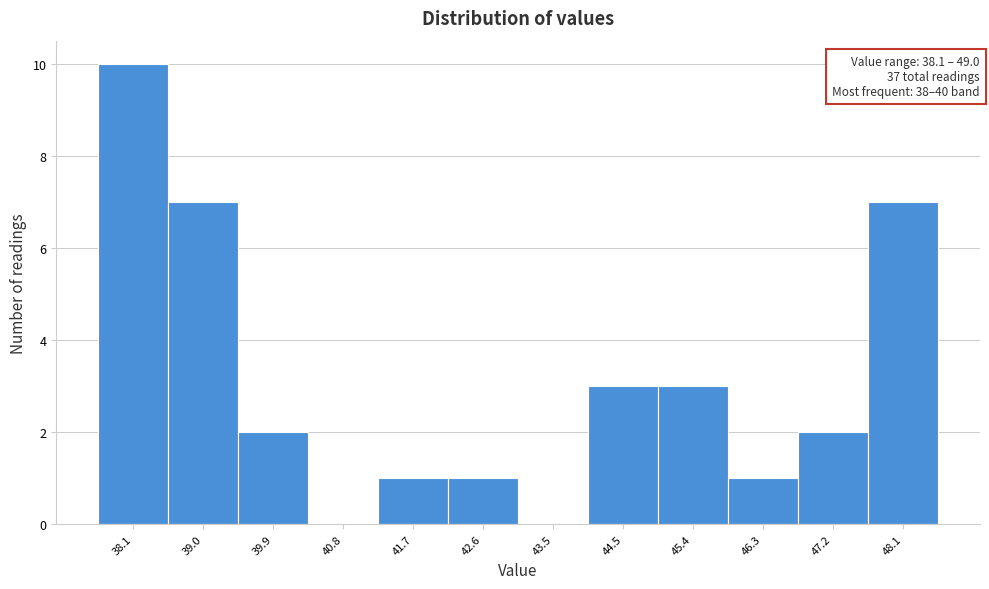

Reading left to right, extract all data points from this chart.

38.1=10	39.0=7	39.9=2	40.8=0	41.7=1	42.6=1	43.5=0	44.5=3	45.4=3	46.3=1	47.2=2	48.1=7